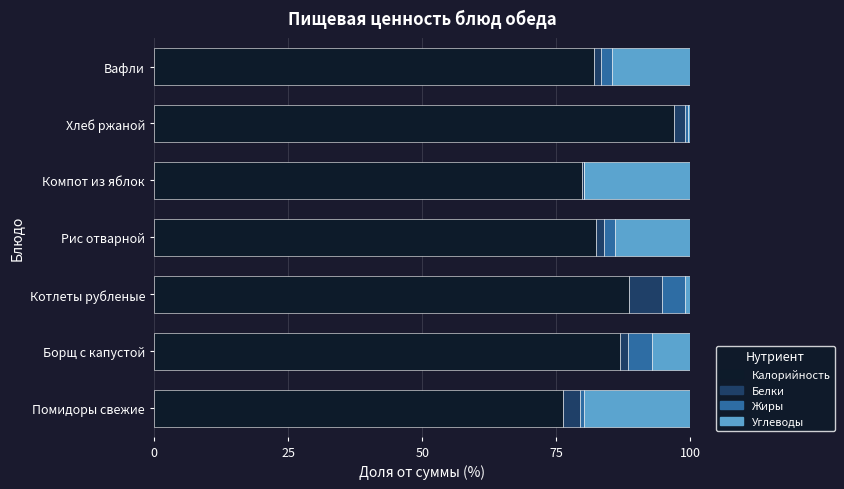

True or false: Калорийность has a value of 88.6 at Котлеты рубленые.

True